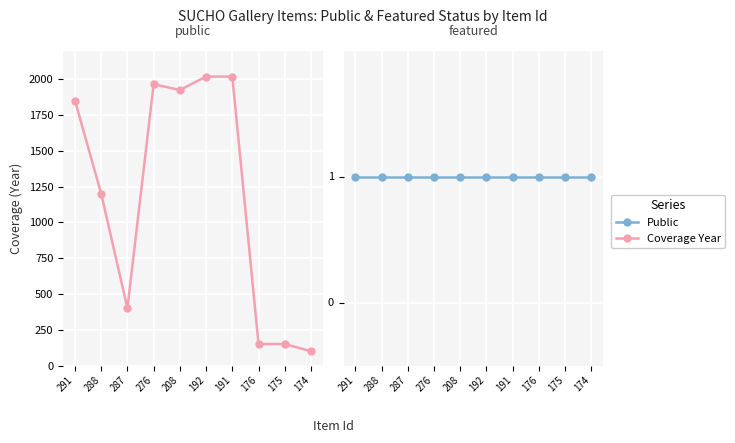

What are all the series names shown in the legend?

Coverage Year, Public